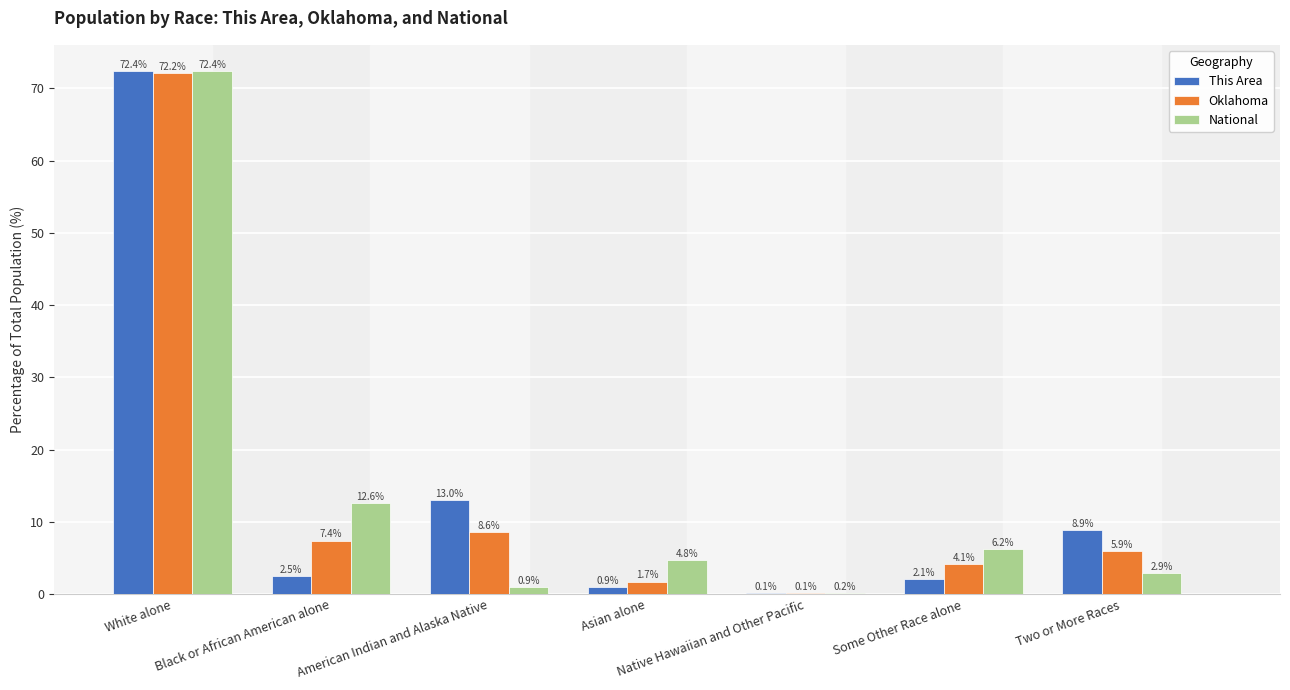

Between Black or African American alone and Native Hawaiian and Other Pacific, which series saw the biggest shift?

National